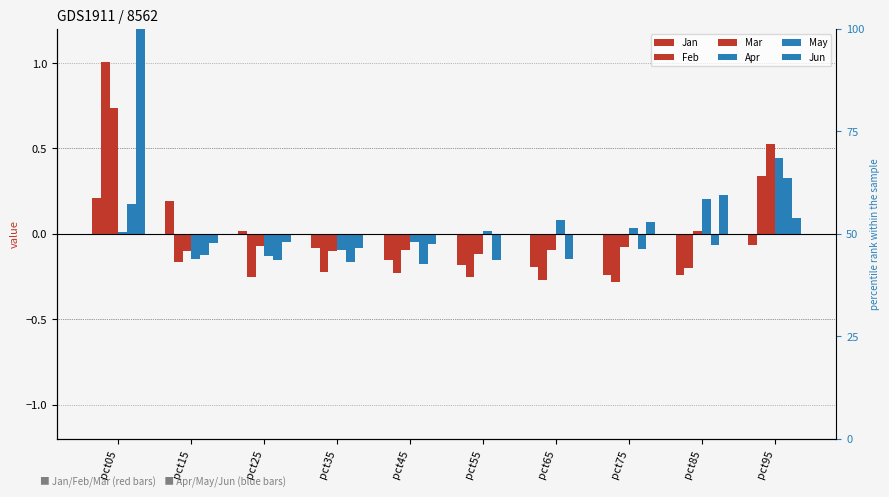

Which category has the lowest value across all series?

pct75